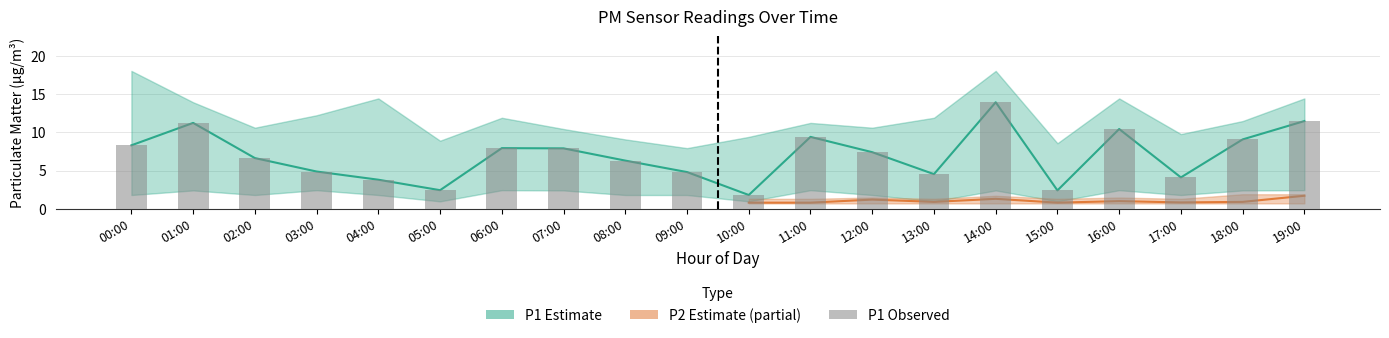

What is the ratio of the value at 04:00 to the value at 19:00?

0.3